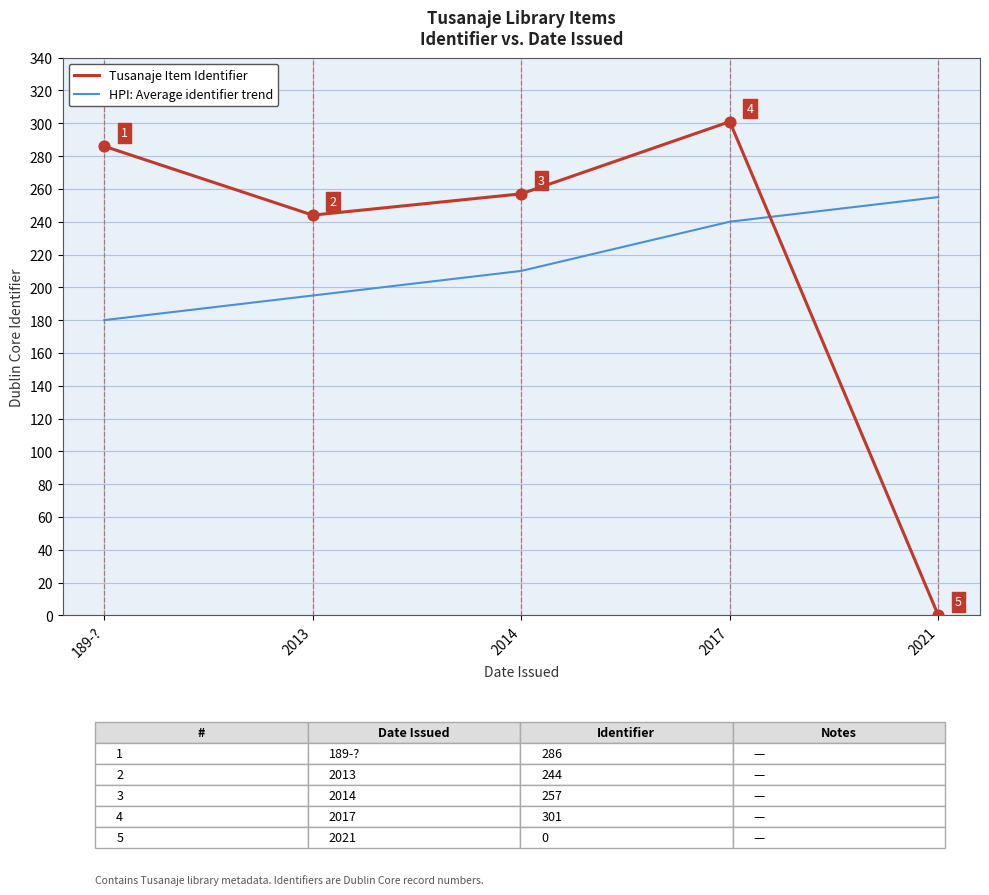

Is the value of HPI: Average identifier trend at 189-? greater than the value of Tusanaje Item Identifier at 2021?

Yes